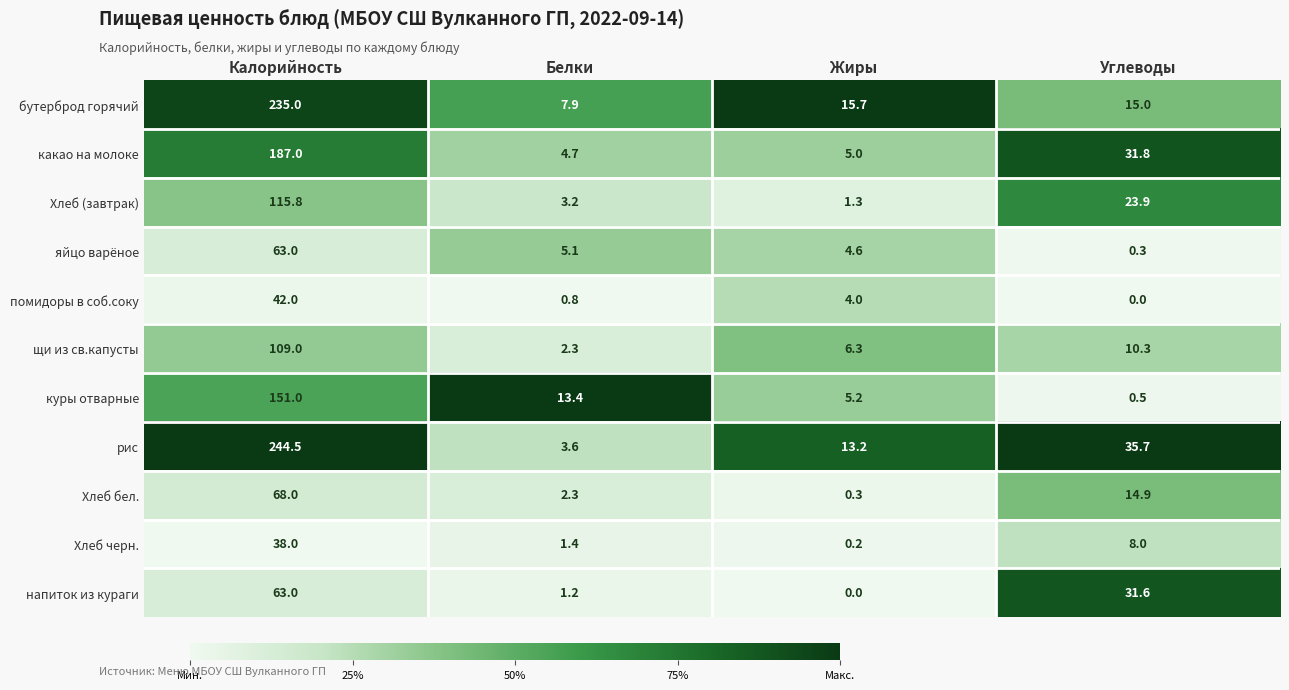

At how many categories does at least one series exceed 0?

4